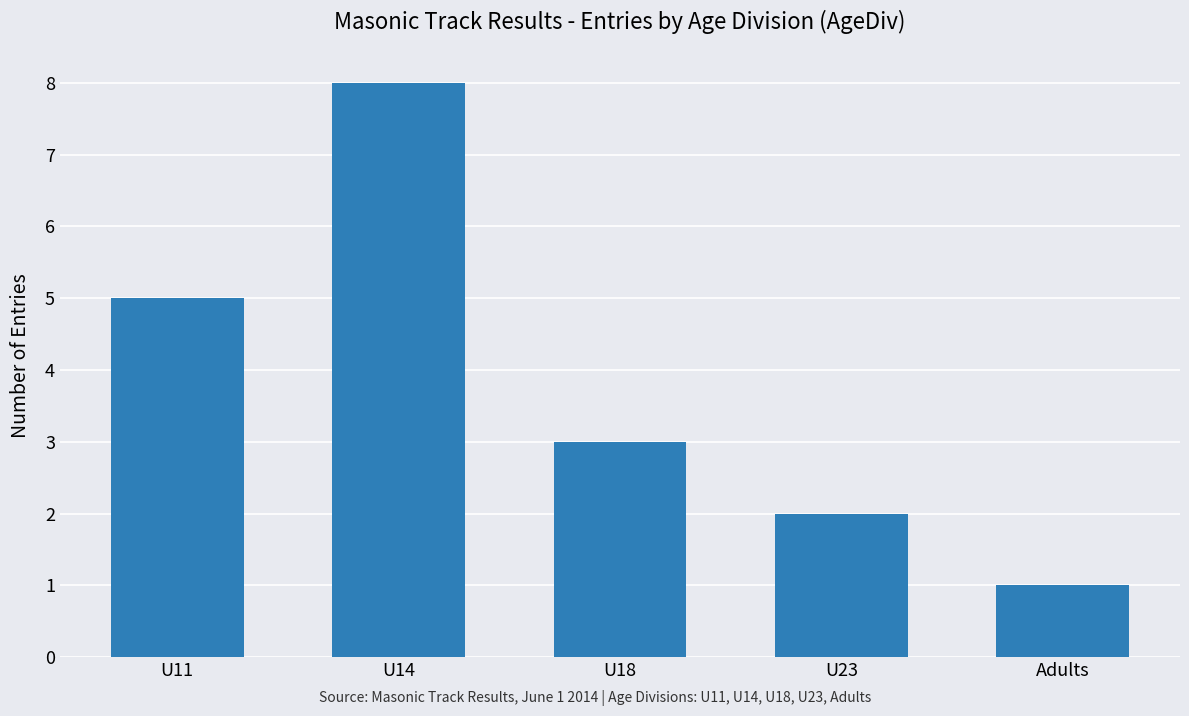

What position from the right is U23?

2